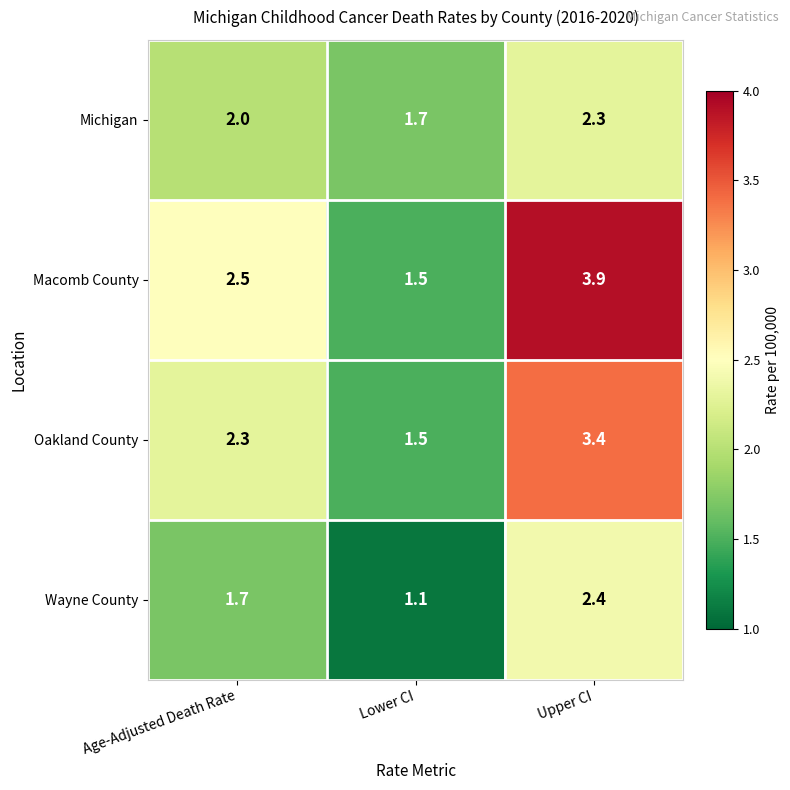

List the series in order of their overall mean, lowest first.

Wayne County, Michigan, Oakland County, Macomb County